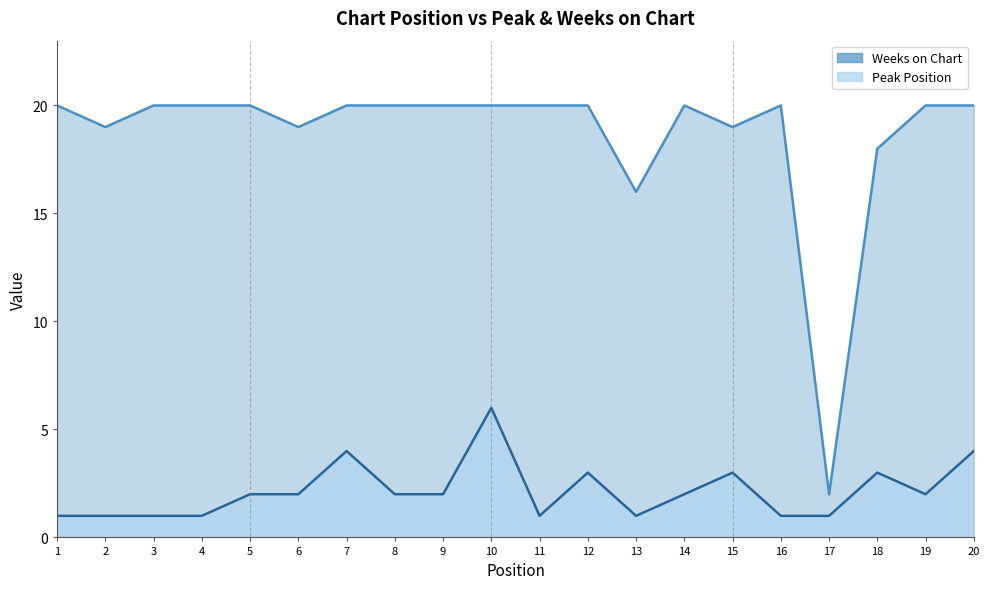

Rank the series by their average value, from lowest to highest.

Peak Position, Weeks on Chart